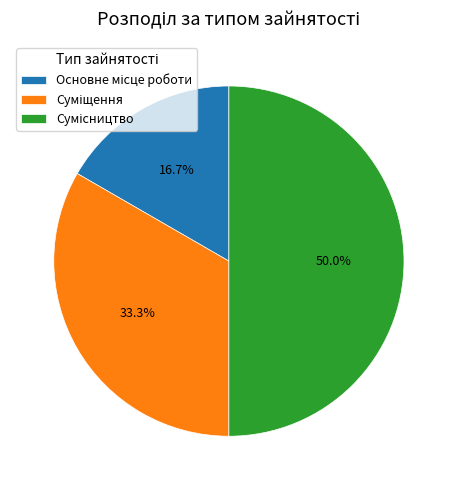

How many slices are in this pie chart?

3